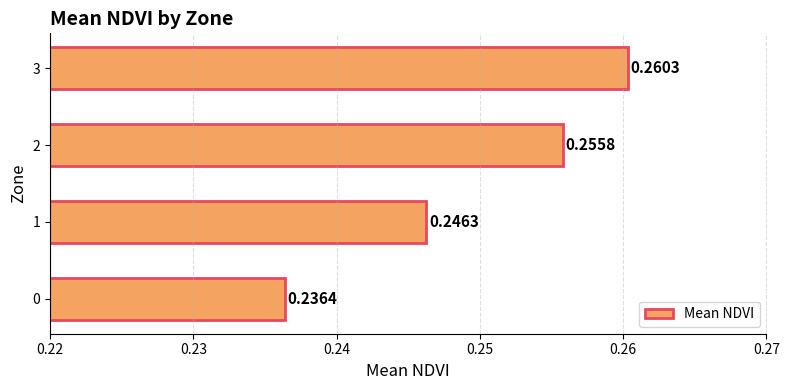

Are the bars grouped side by side (vs. stacked)?

No